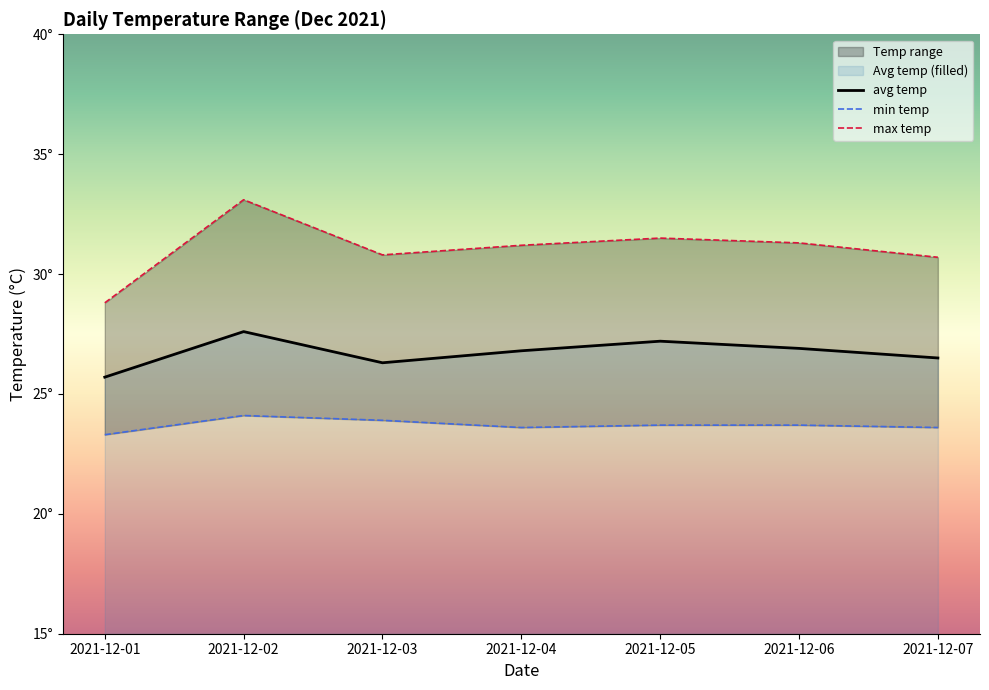

What is the value of the avg temp point at the 1st from the left?

25.7